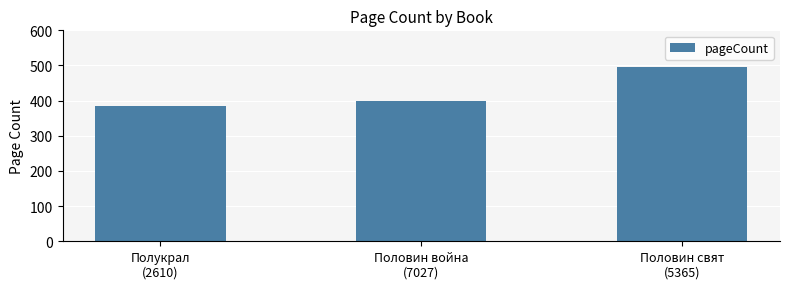

Count the values in the range 384 to 496.

3